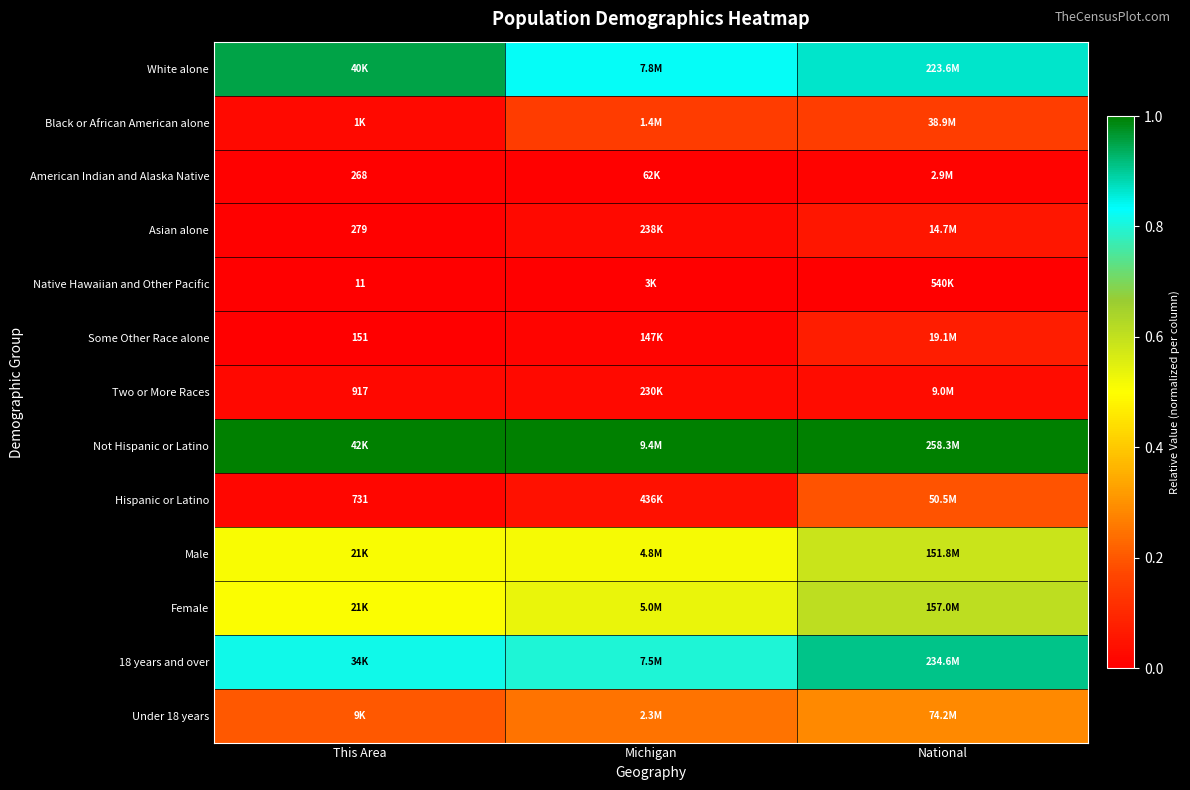

Which has a higher value, Michigan or This Area?

This Area